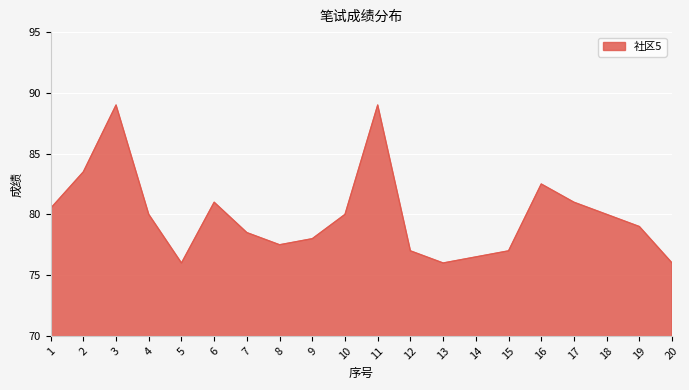

Is it true that the value at 1 is 122.1?

False